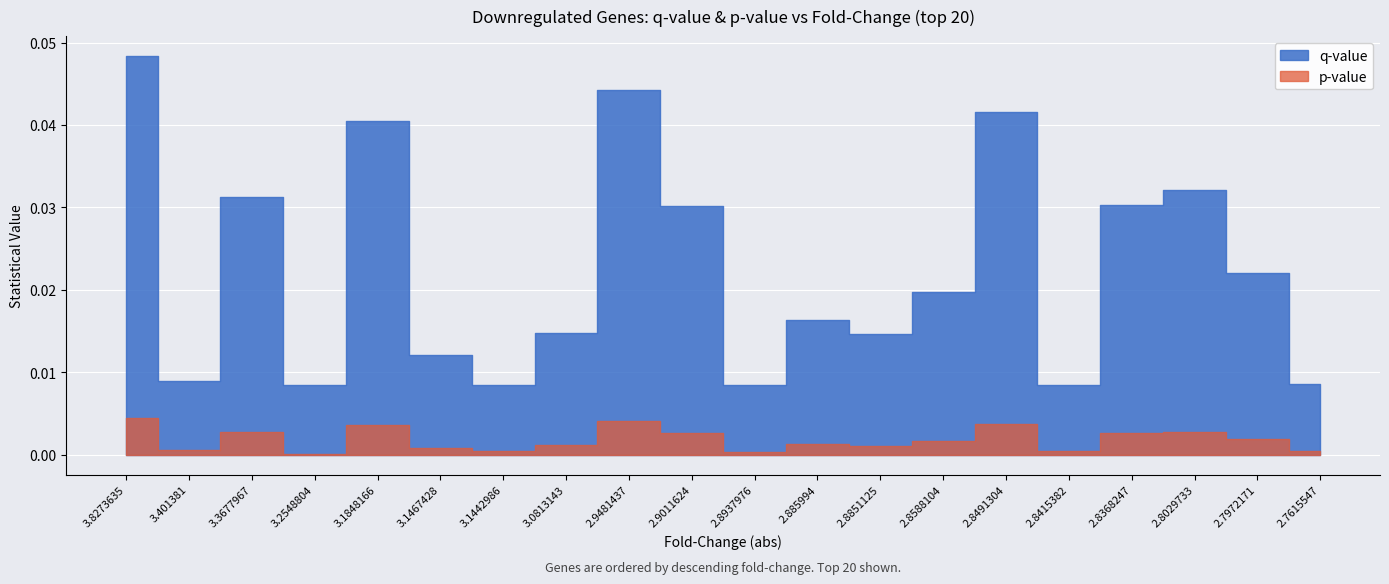

At which category does p-value reach its first local peak?

3.3677967